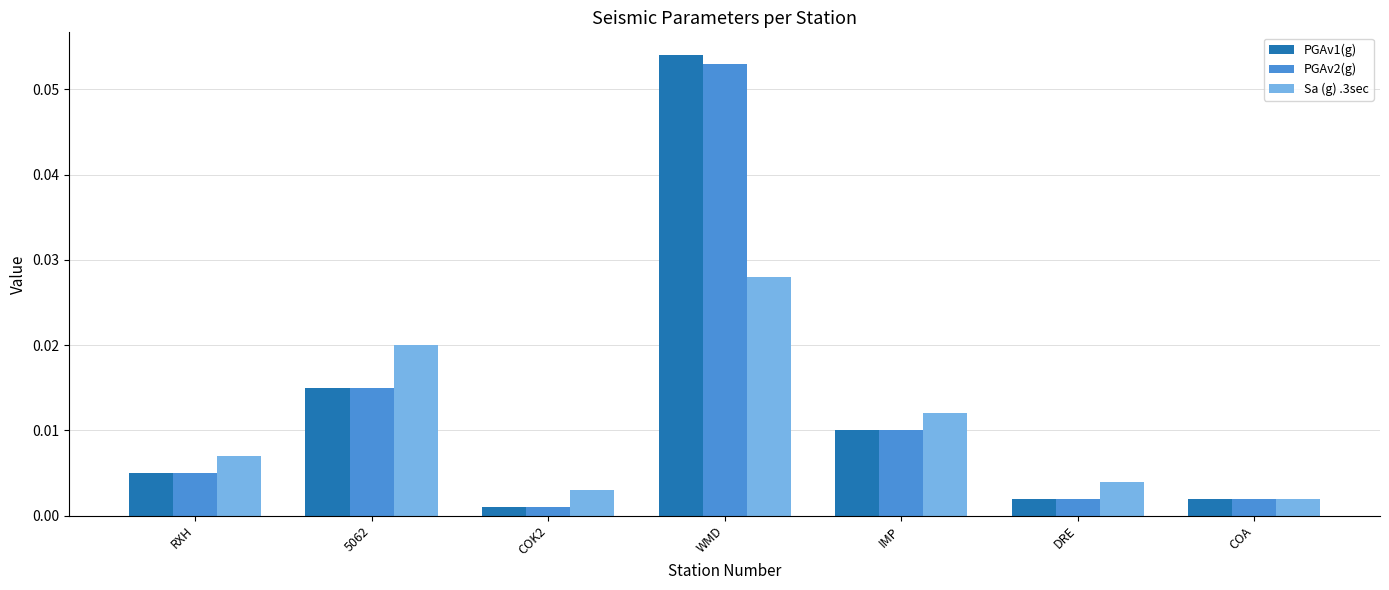

How many bars are there in total?

21